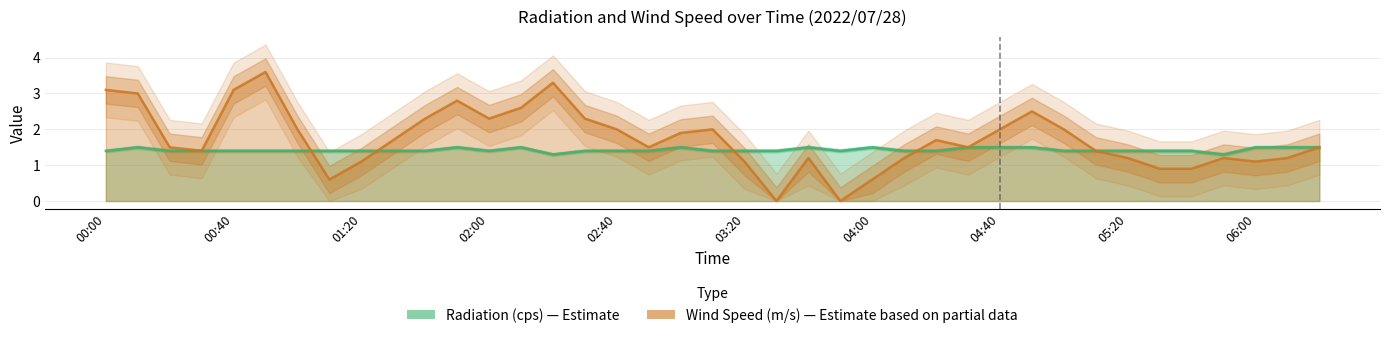

Where is the first local minimum for Radiation (cps)?

02:00